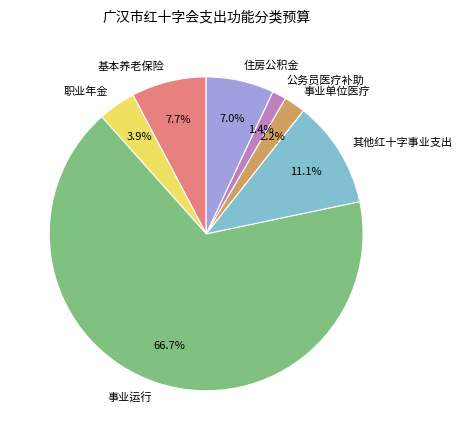

Is there a majority slice in this chart?

Yes